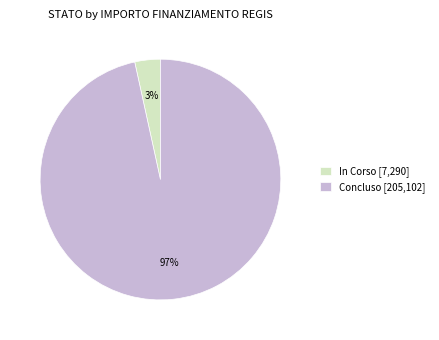

To the nearest percent, what portion does Concluso [205,102] represent?

97%